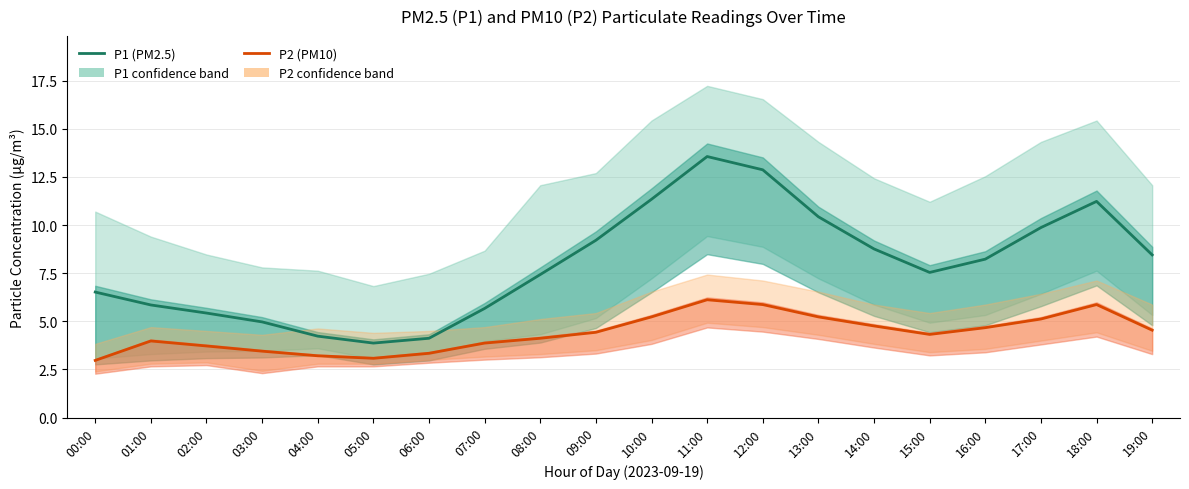

Between 03:00 and 16:00, which is larger?

16:00